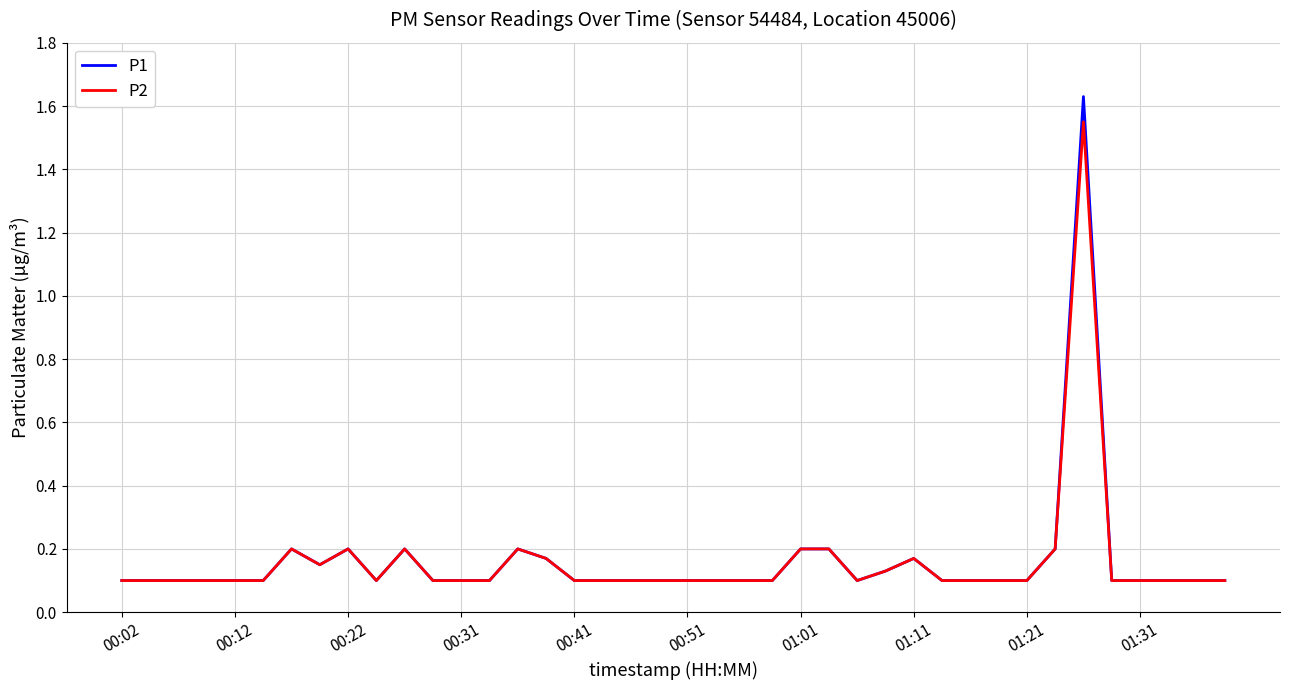

Which series has the largest range (max minus min)?

P1